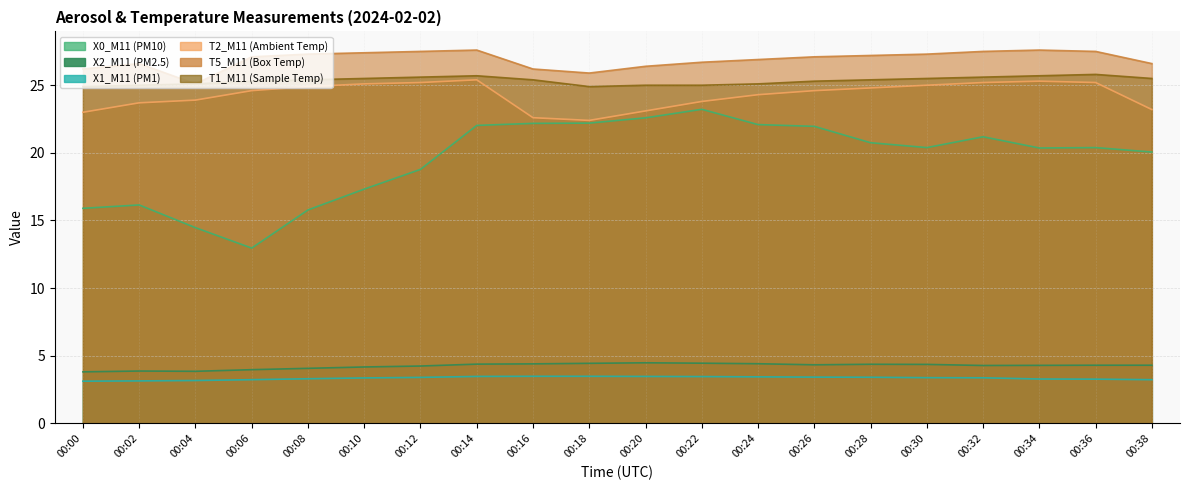

Where is the first local minimum for X0_M11 (PM10)?

00:06